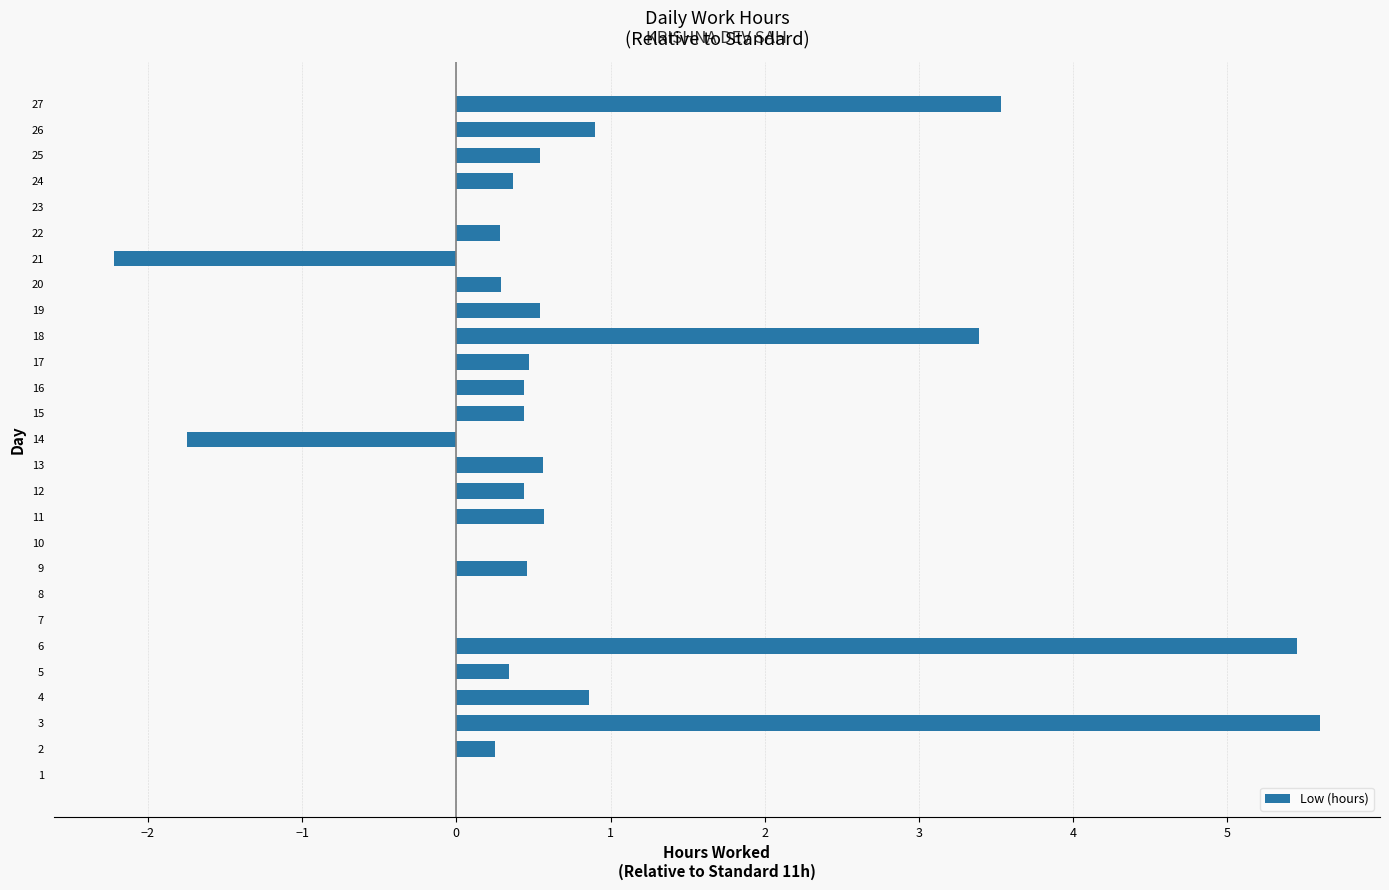

What is the maximum value shown in the chart?

5.6